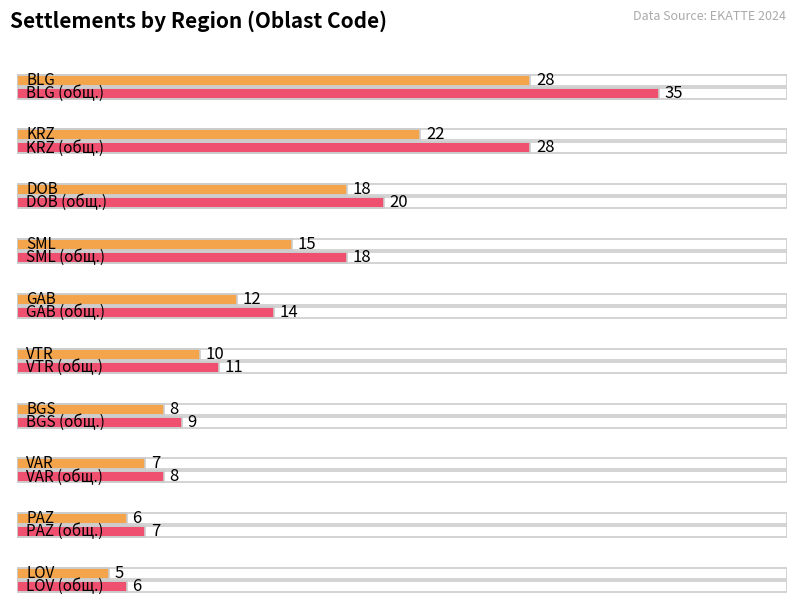

The Код на общината (count) series shows 31 at DOB. True or false?

False